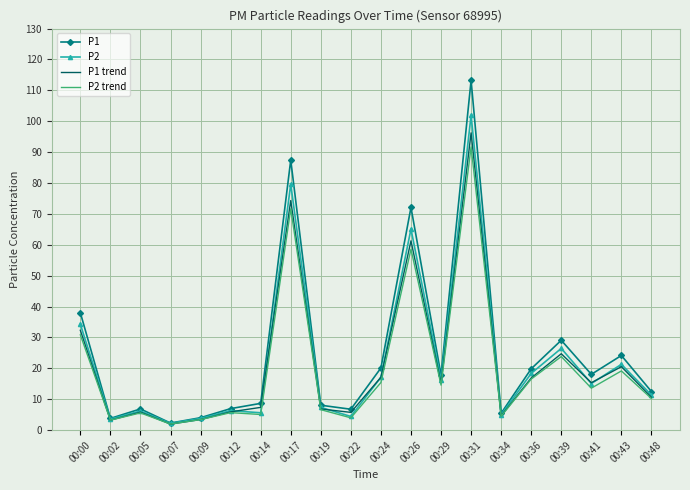

At which label does P2 reach its minimum?

00:07